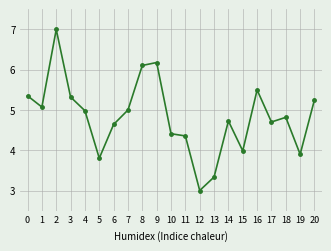

How many lines are shown in the chart?

1